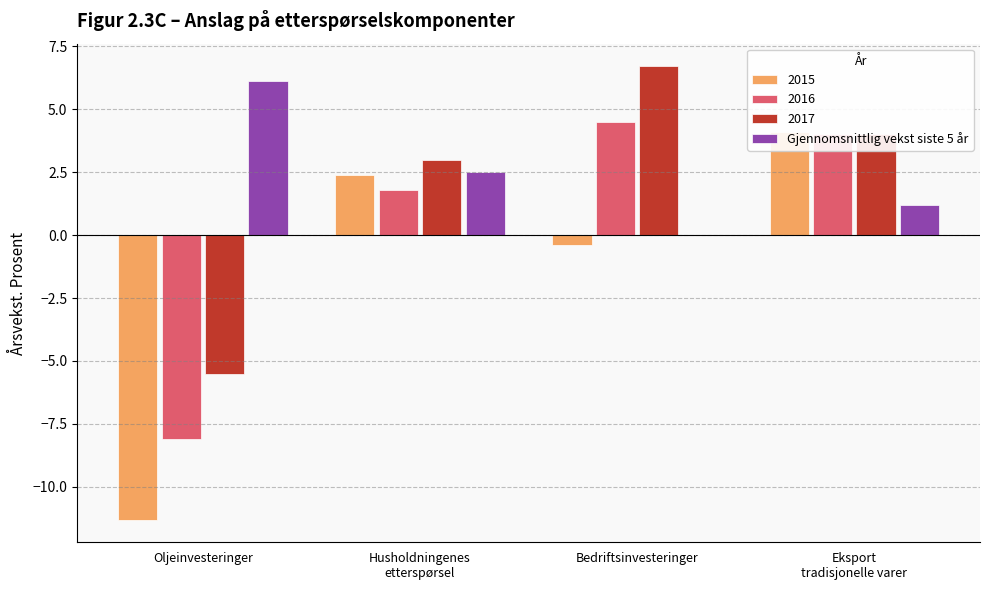

Is it true that the value at Oljeinvesteringer is 6.1?

True